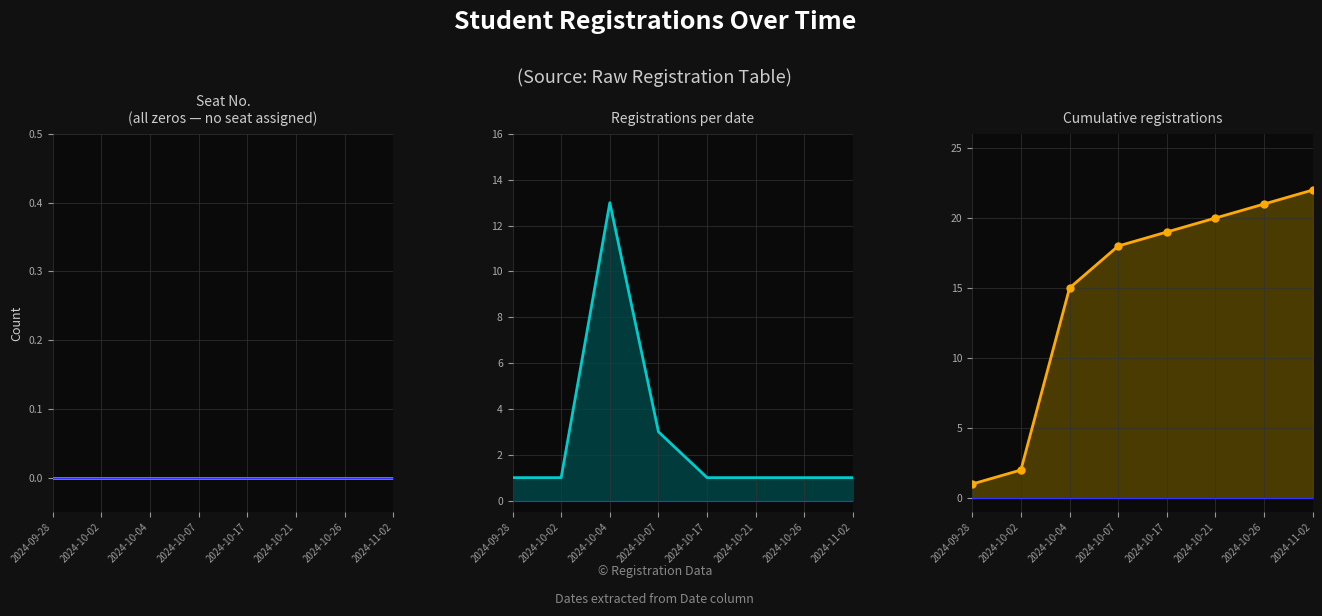

Which series has the widest spread of values?

Cumulative registrations